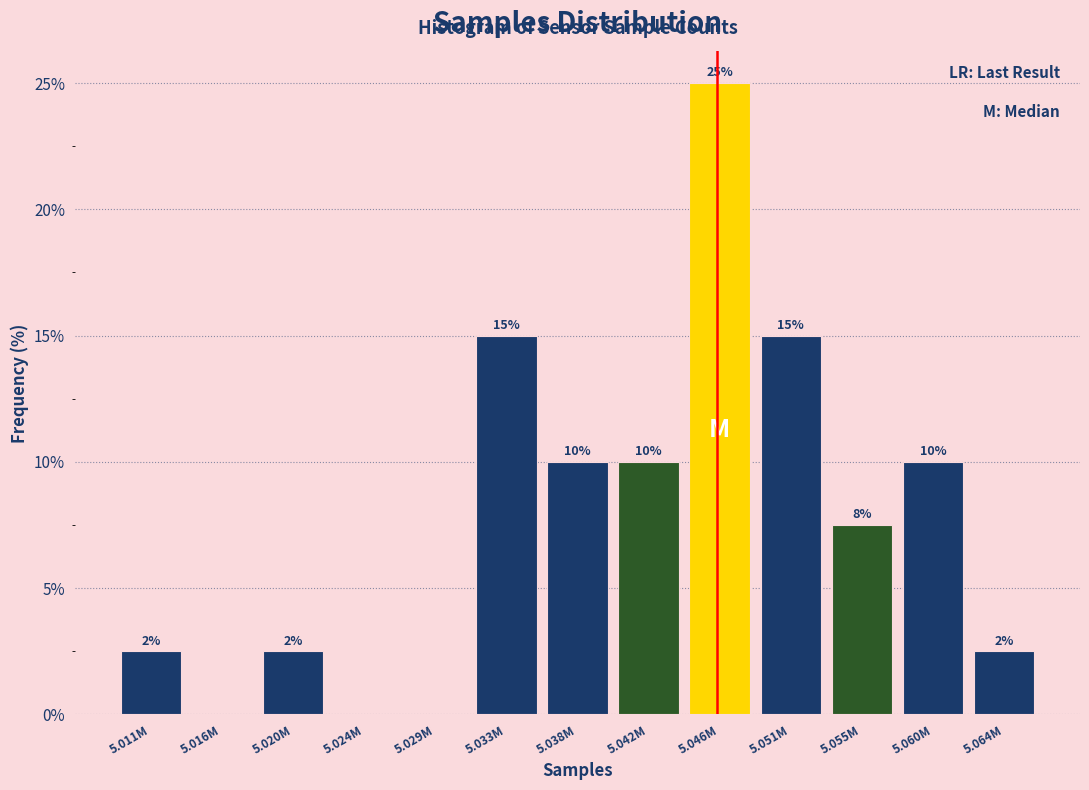

What is the maximum value shown in the chart?

25.0